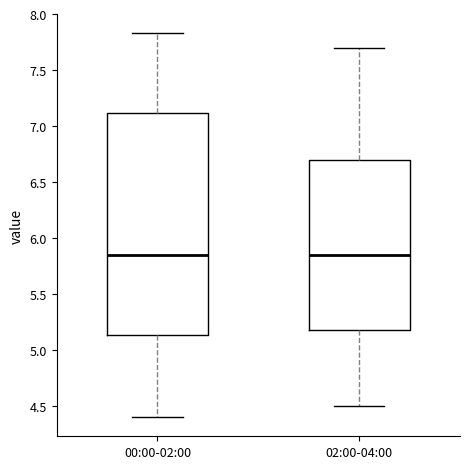

Comparing the boxes themselves (not the whiskers), which one is the tallest?

00:00-02:00